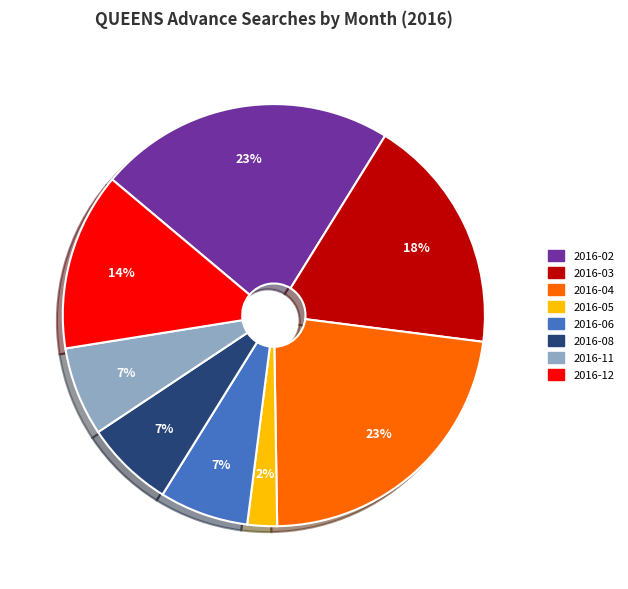

How many segments does this pie chart have?

8